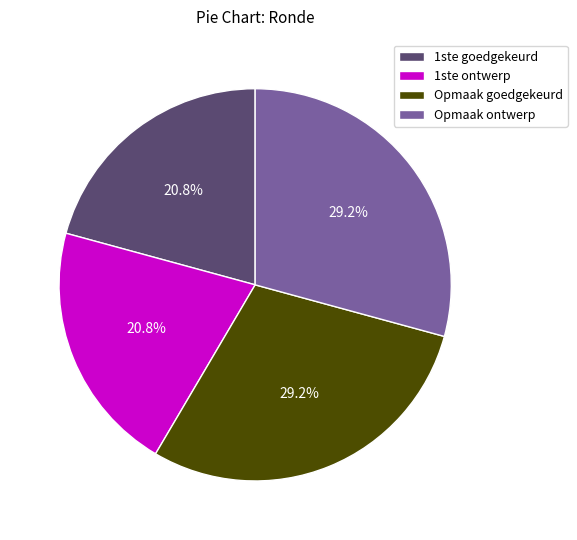

Approximately how many times larger is the value at 1ste ontwerp compared to 1ste goedgekeurd?

1.0